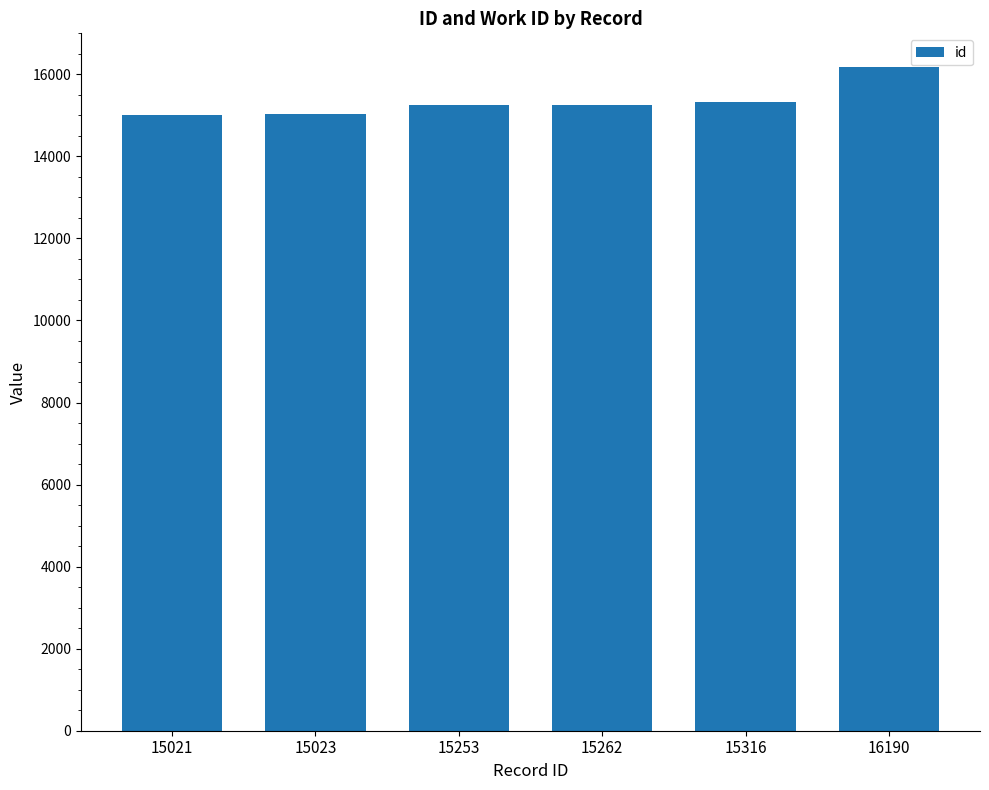

Which category has the highest value across all series?

16190